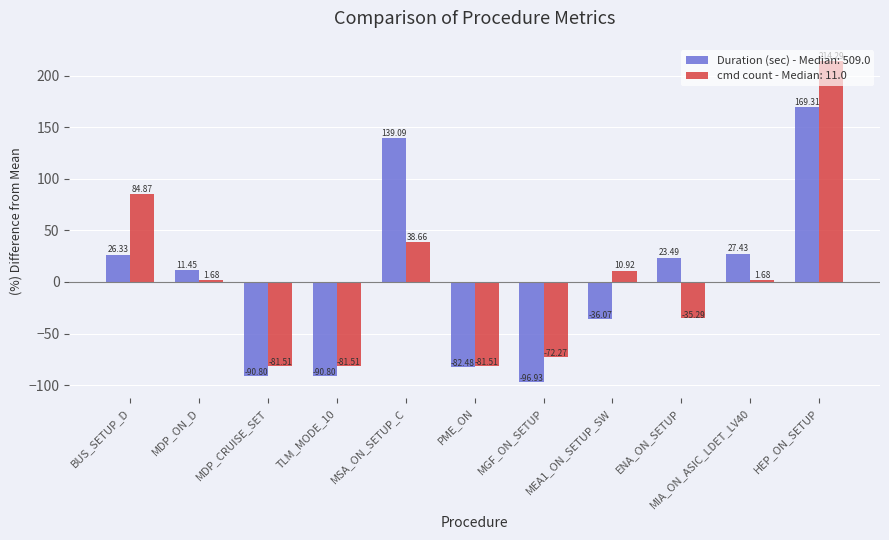

How many groups of bars are there?

11